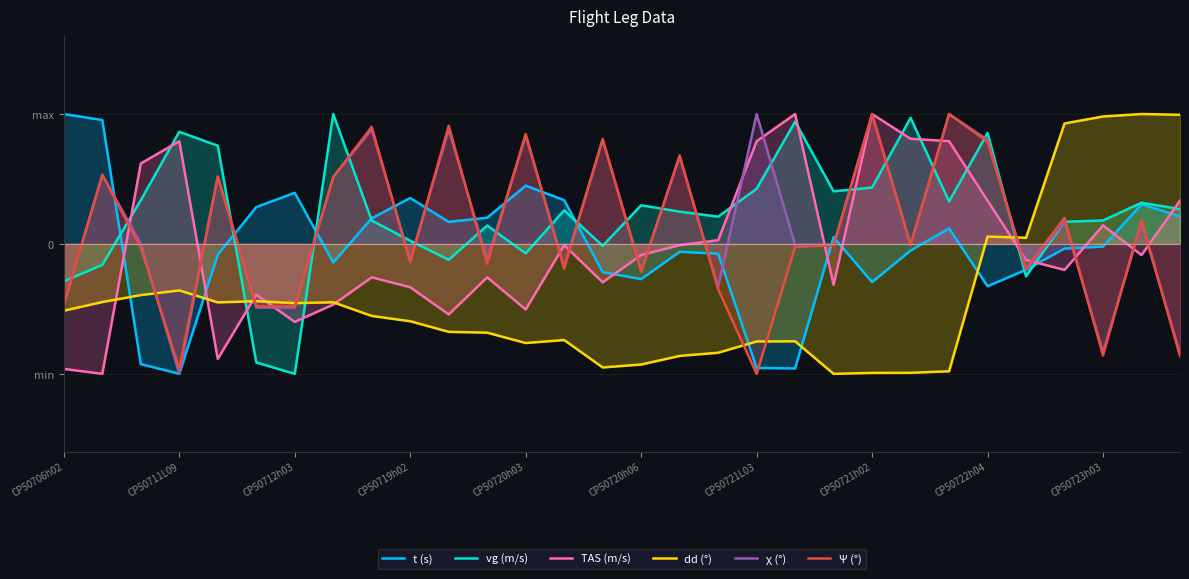

How many data points in χ (°) are less than 0?

15